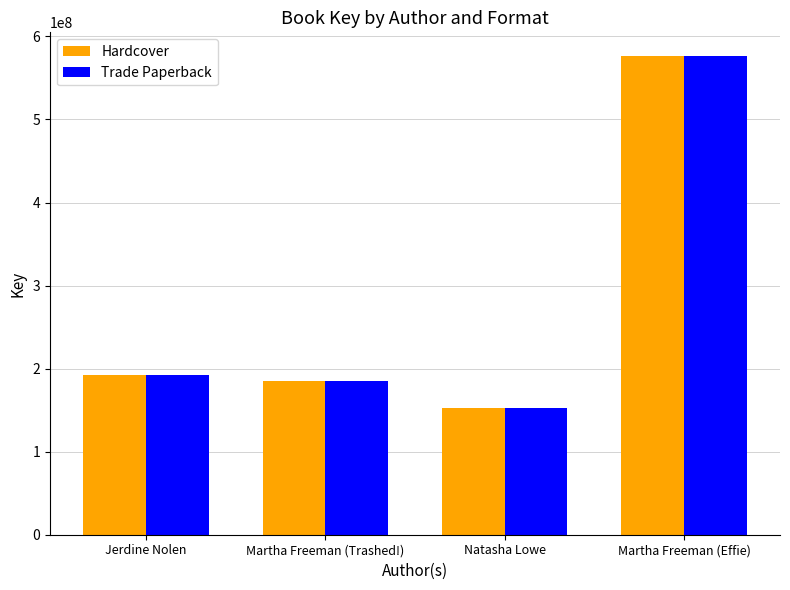

At how many categories does at least one series exceed 262747017?

1